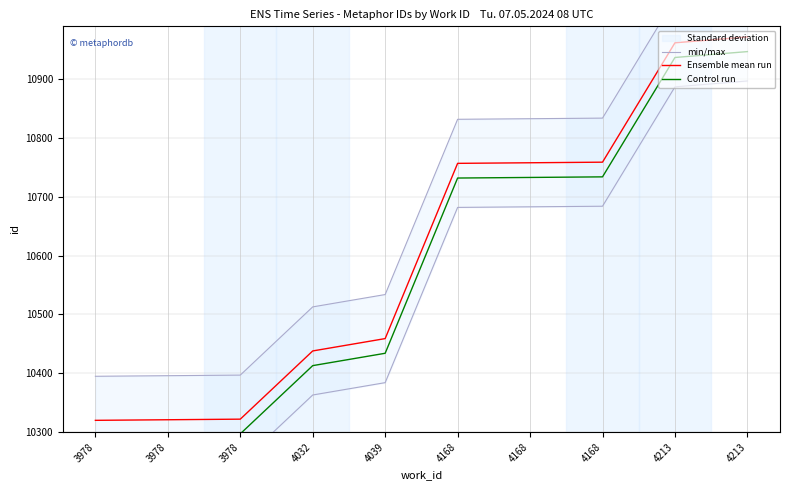

Which series changed the most between 4039 and 4168?

min/max